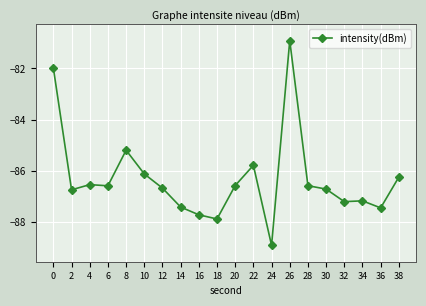

Does the chart display data point markers on the line(s)?

Yes